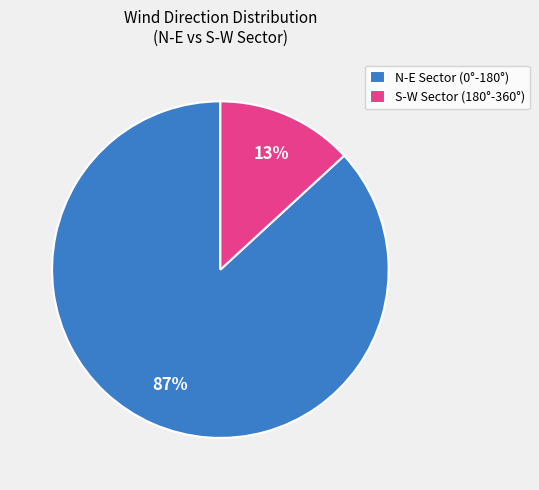

Is the sum of N-E Sector (0°-180°) and S-W Sector (180°-360°) greater than half?

Yes